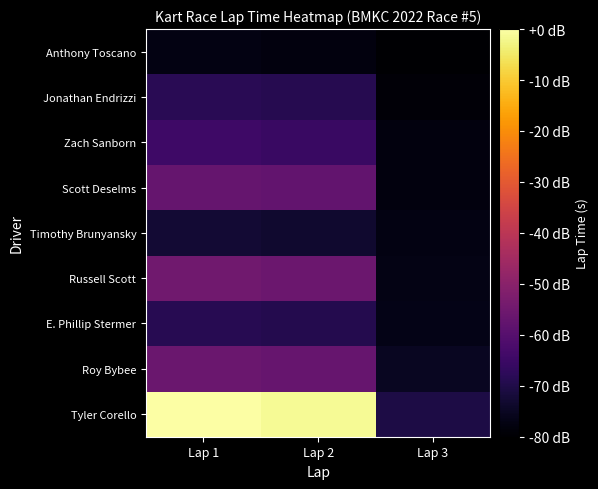

What is the spread (max minus min) of values at Lap 1?

77.4